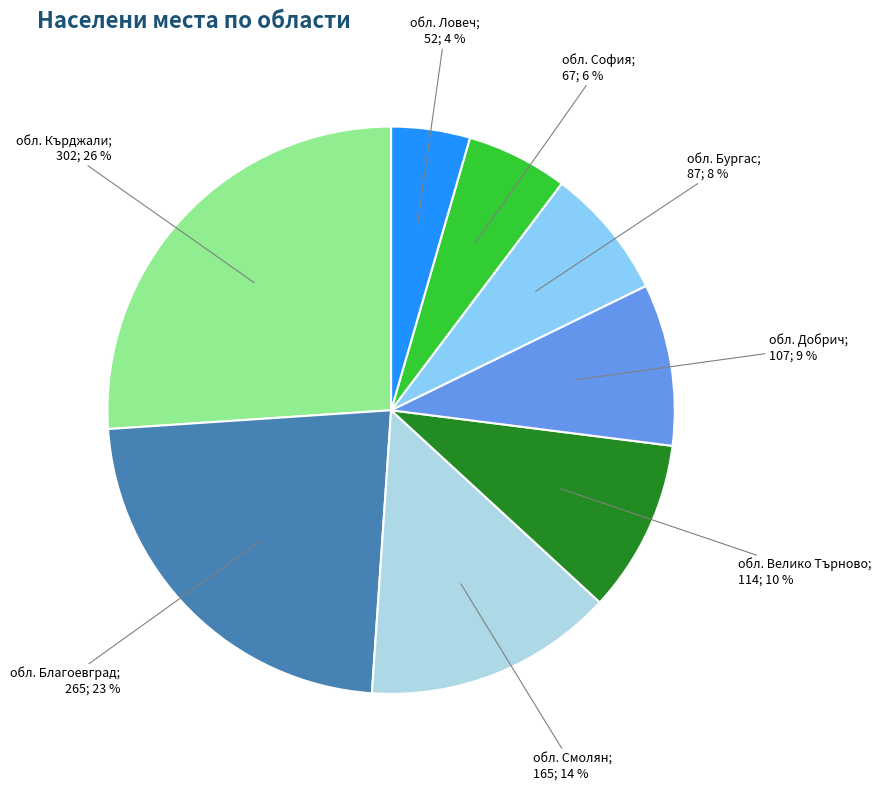

To the nearest percent, what is the difference between the largest and smallest slice percentages?

22%